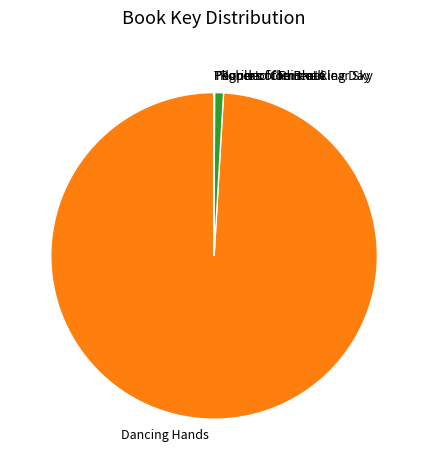

What is the largest slice in the pie chart?

Dancing Hands